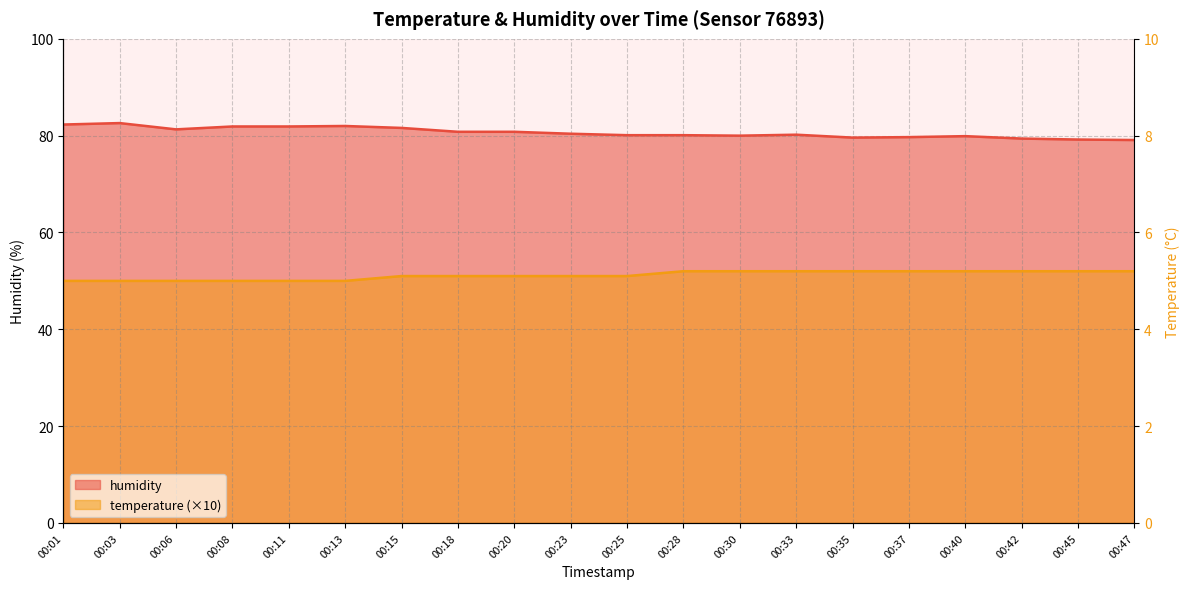

True or false: humidity has a value of 48.6 at 00:06.

False